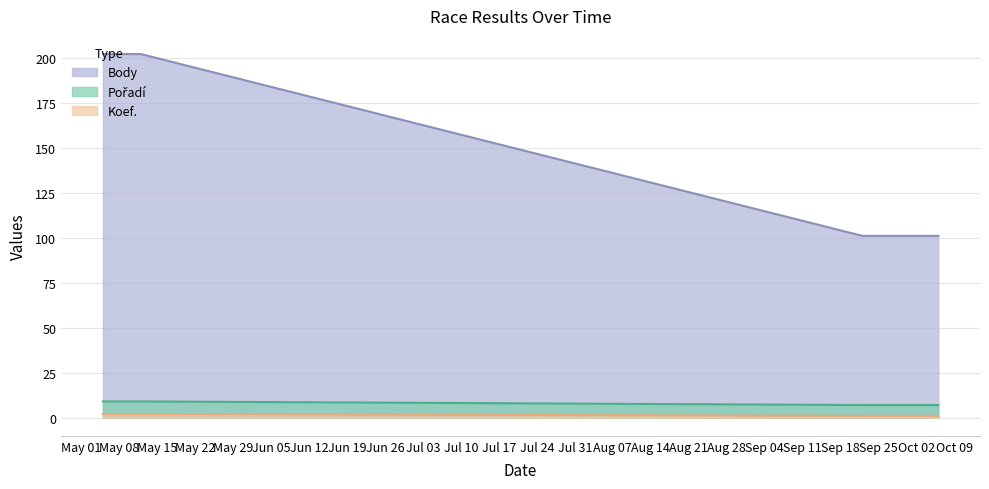

Which has a higher value, 2007-05-05 or 2007-10-06?

2007-05-05